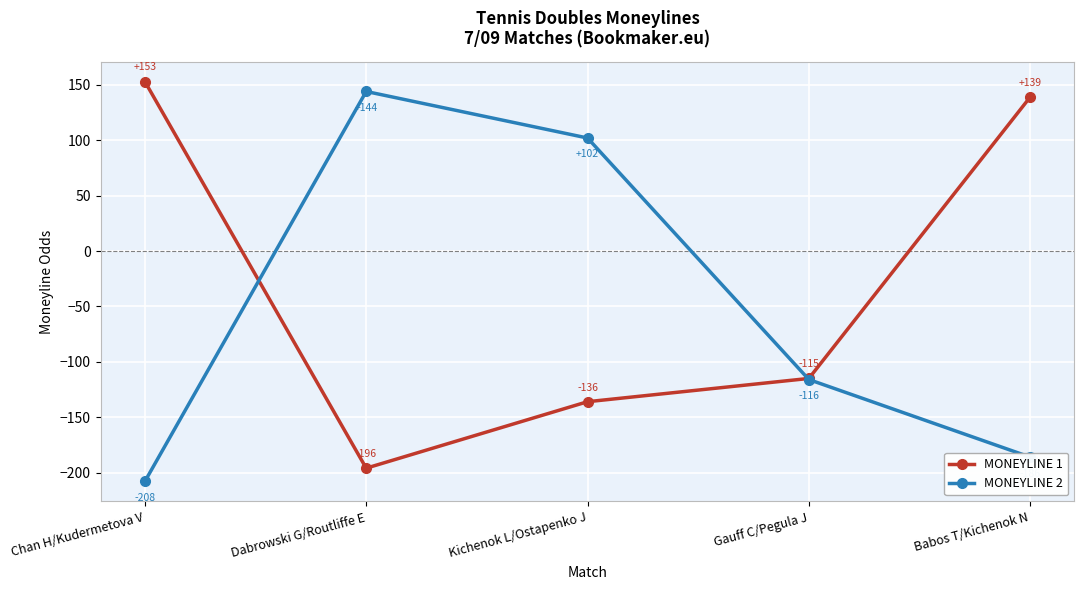

Between which two adjacent categories do MONEYLINE 1 and MONEYLINE 2 first intersect?

Chan H/Kudermetova V and Dabrowski G/Routliffe E